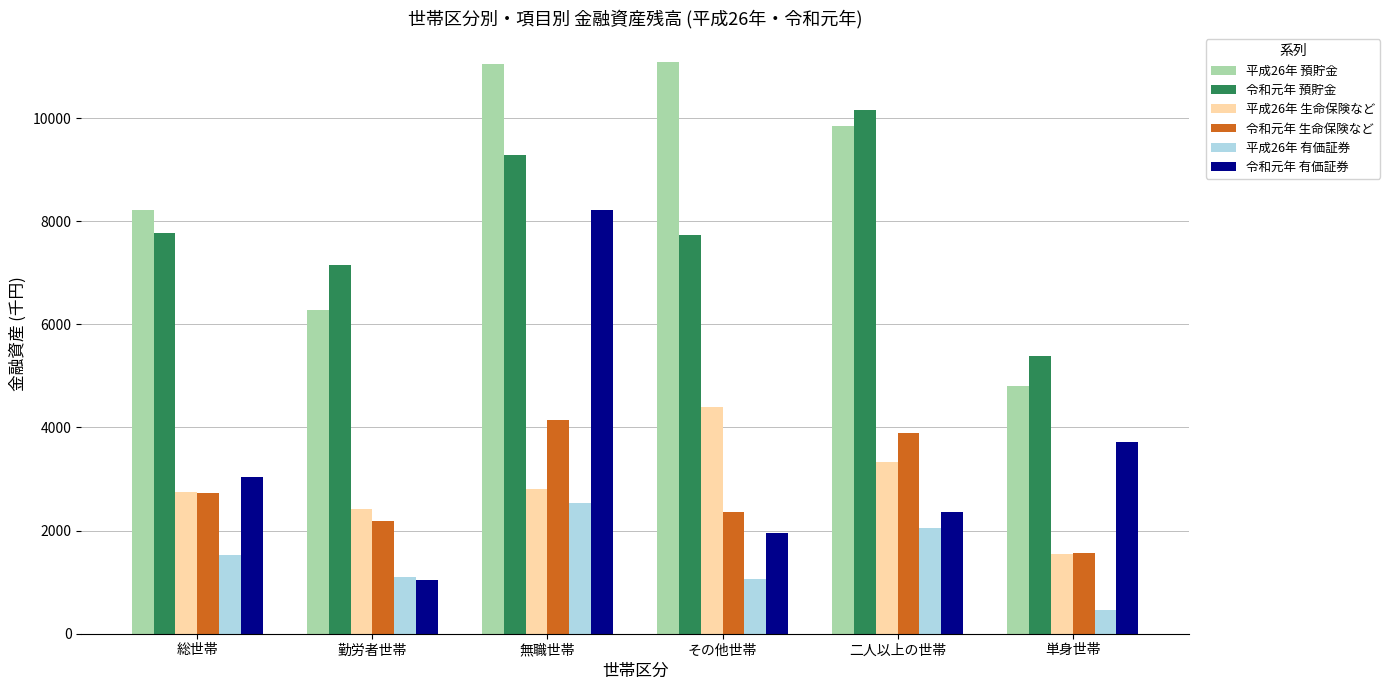

At which label does 平成26年 有価証券 reach its minimum?

単身世帯